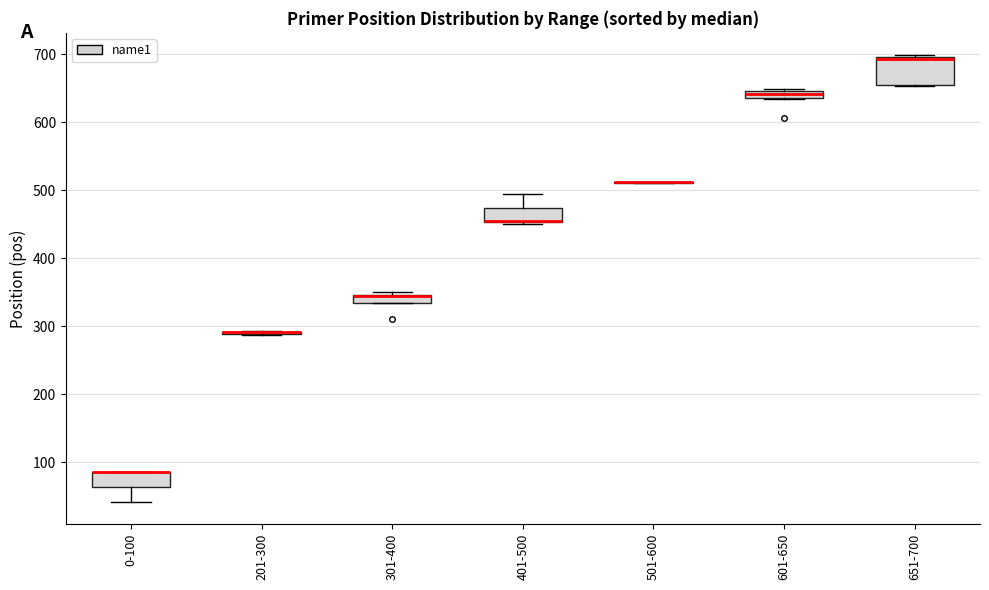

Comparing the boxes themselves (not the whiskers), which one is the tallest?

651-700